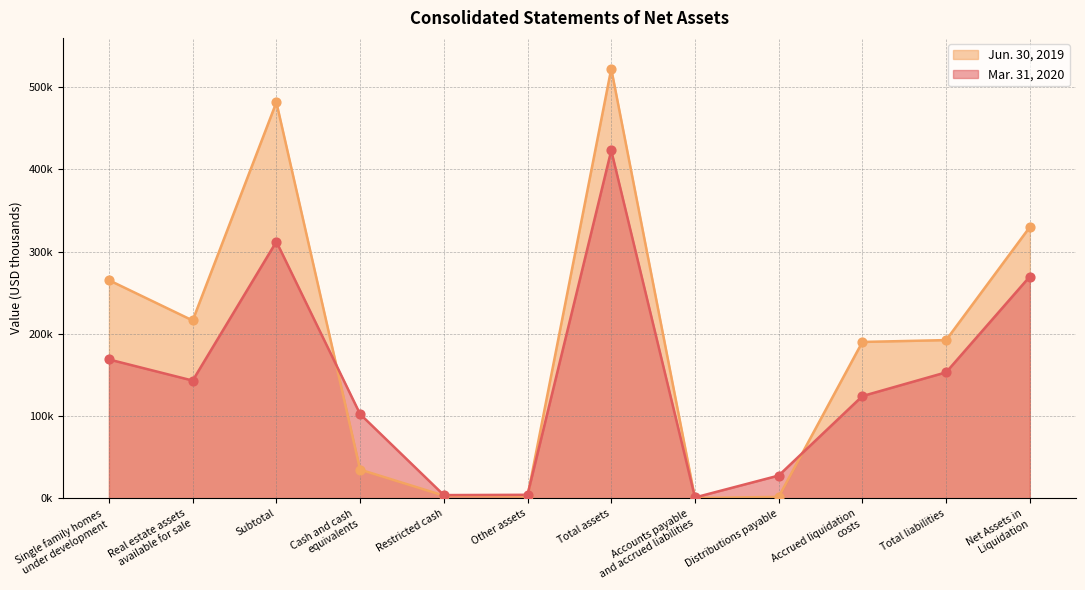

What is the total value across all series at Cash and cash
equivalents?

137505